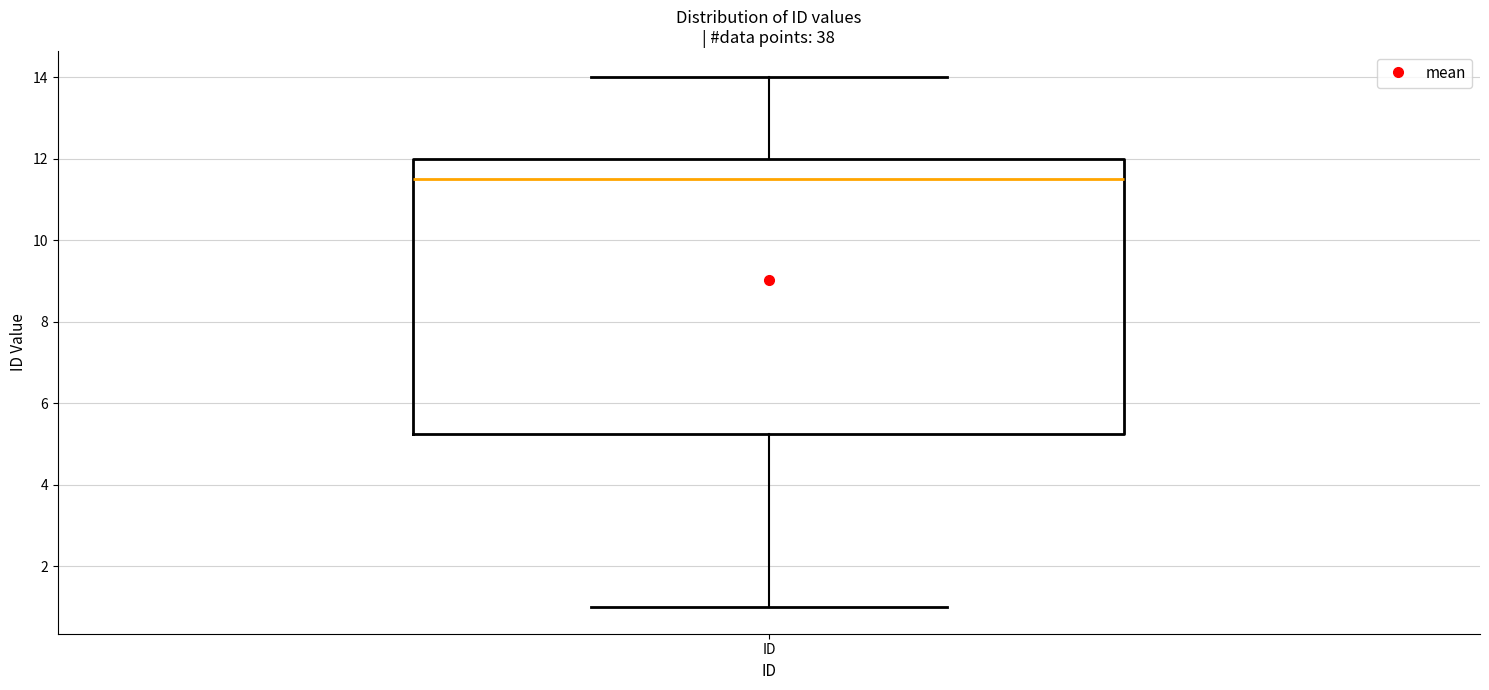

Transcribe this box plot: give where the median line is, the range the box spans, and where the two whiskers end, as read against the y-axis. The values are not printed on the chart, so give them approximately, as read against the axis.

median 11.6, box 5.2 to 12.0, whiskers 1.0 to 14.0